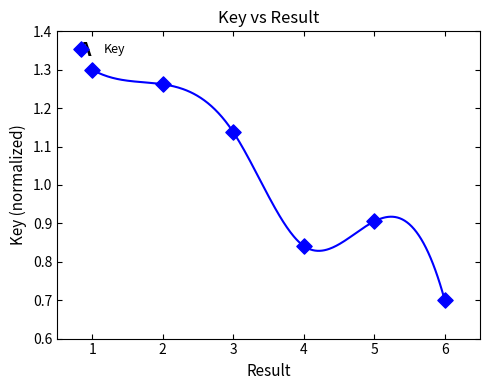

What is the average Y value?

1.0